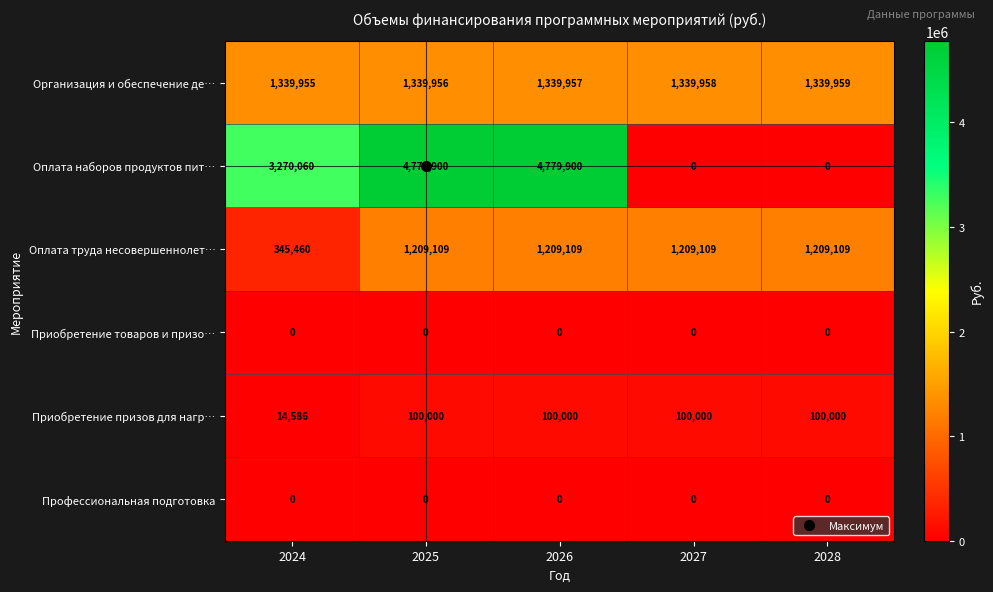

How many series are shown in this chart?

6